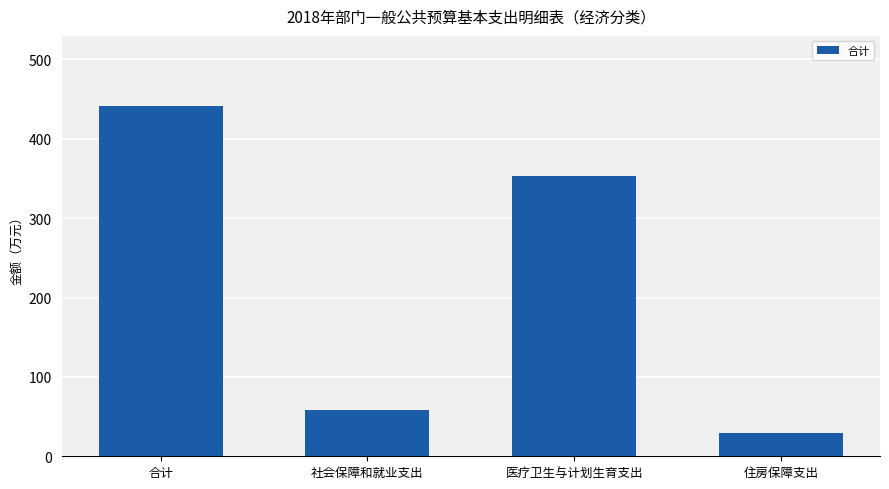

Approximately how many times larger is the value at 社会保障和就业支出 compared to 住房保障支出?

2.0